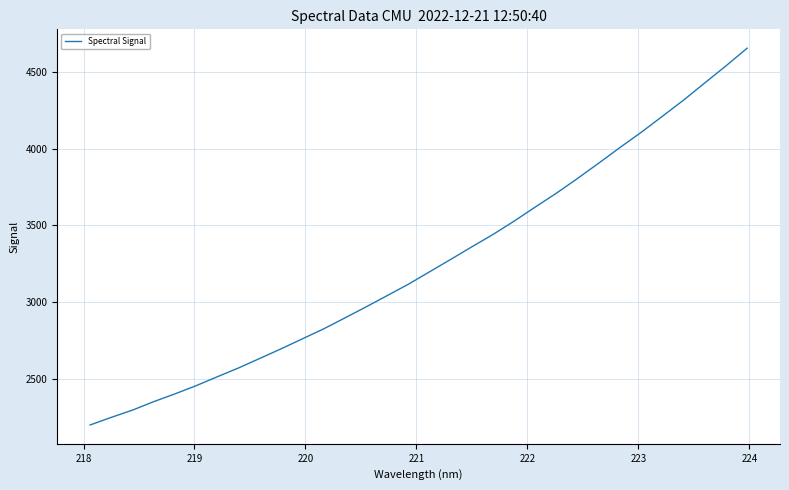

What is the greatest value displayed?

4652.6